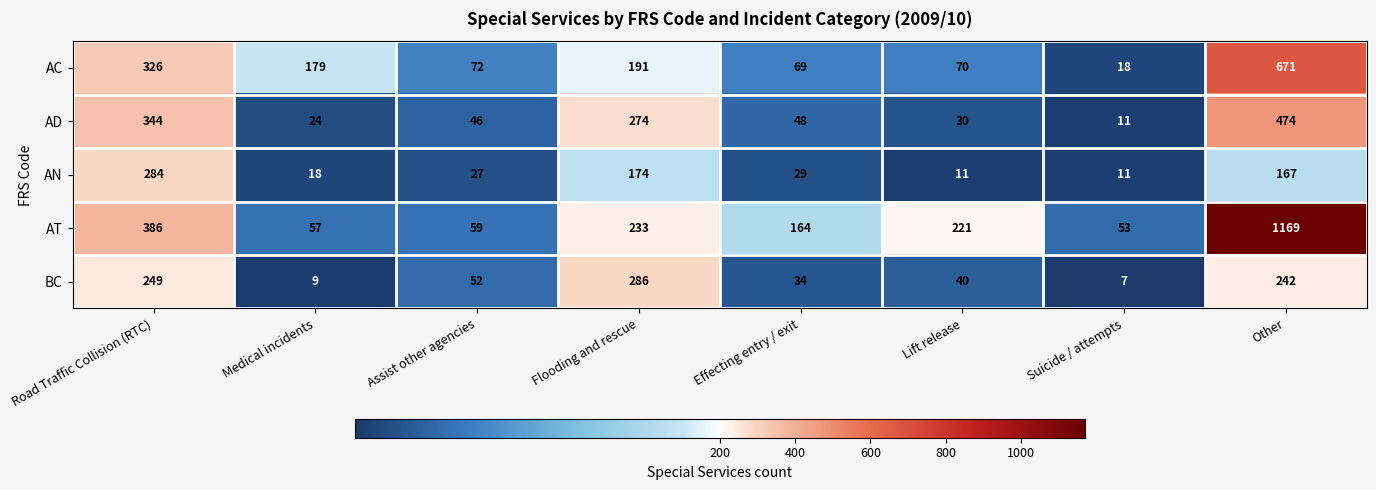

List the series in order of their peak value, lowest first.

AN, BC, AD, AC, AT